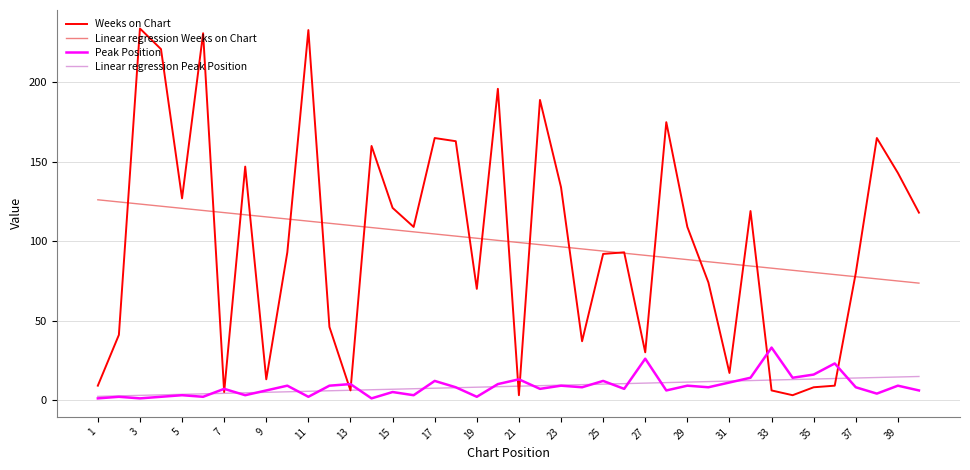

What is the greatest value displayed?

234.0